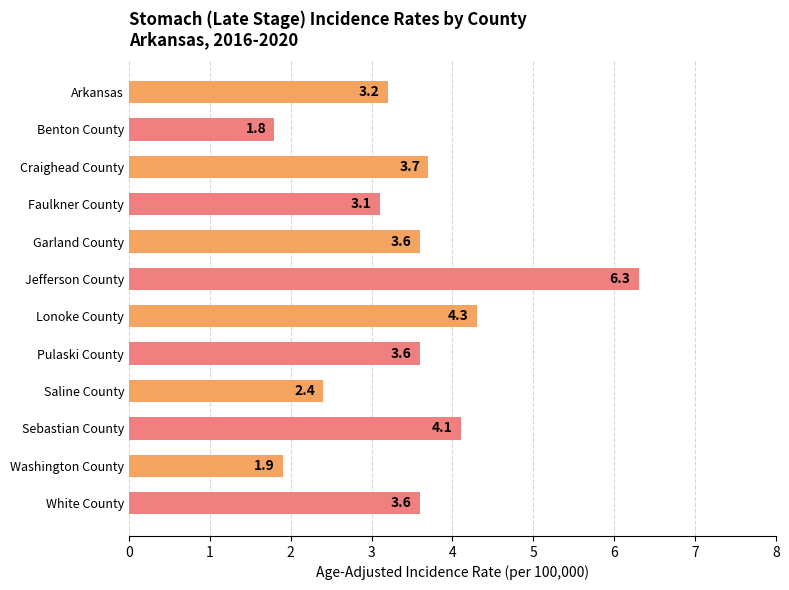

Where is the data nearest to the value 4?

Sebastian County